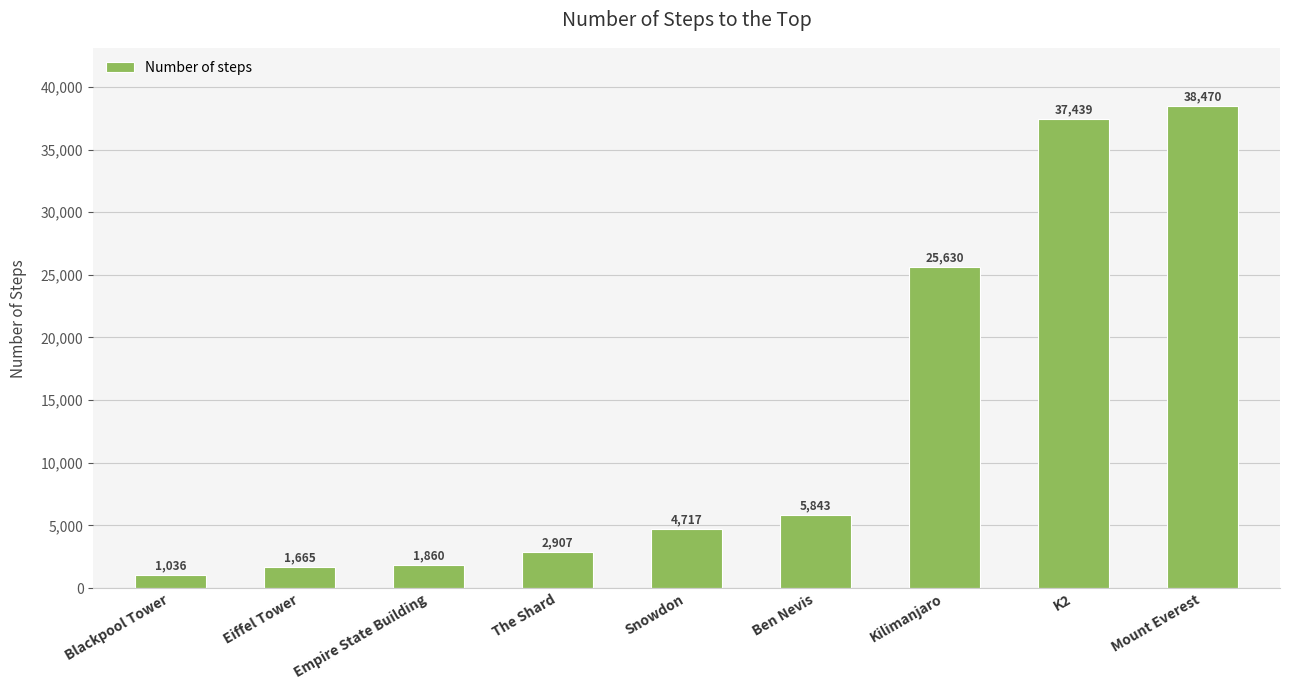

List the labels in order of value, largest first.

Mount Everest, K2, Kilimanjaro, Ben Nevis, Snowdon, The Shard, Empire State Building, Eiffel Tower, Blackpool Tower